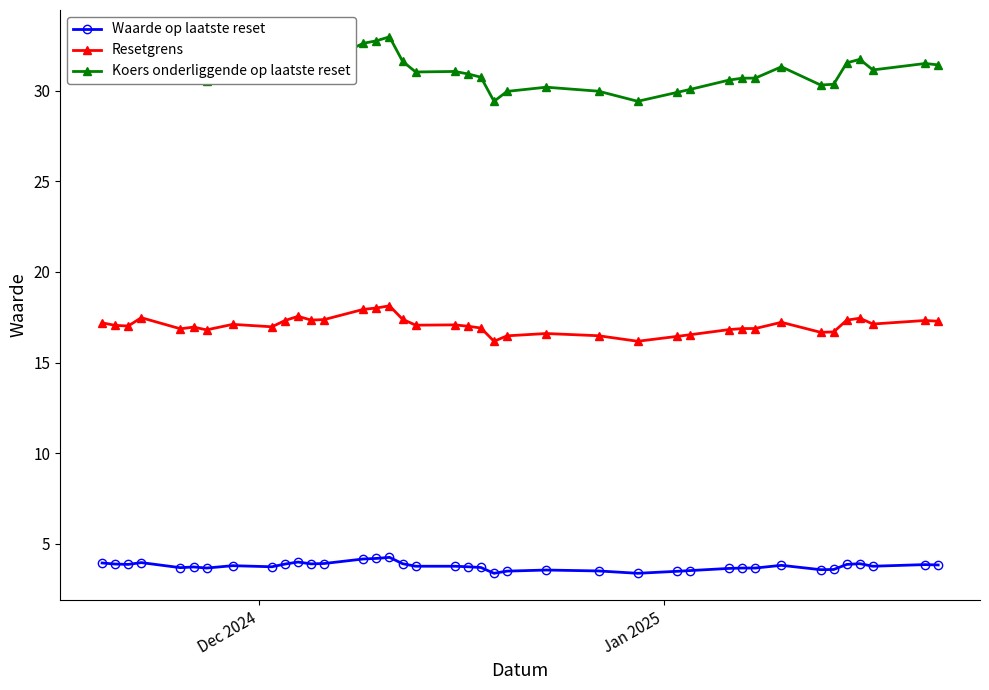

What is the sum of all Resetgrens values?

665.2